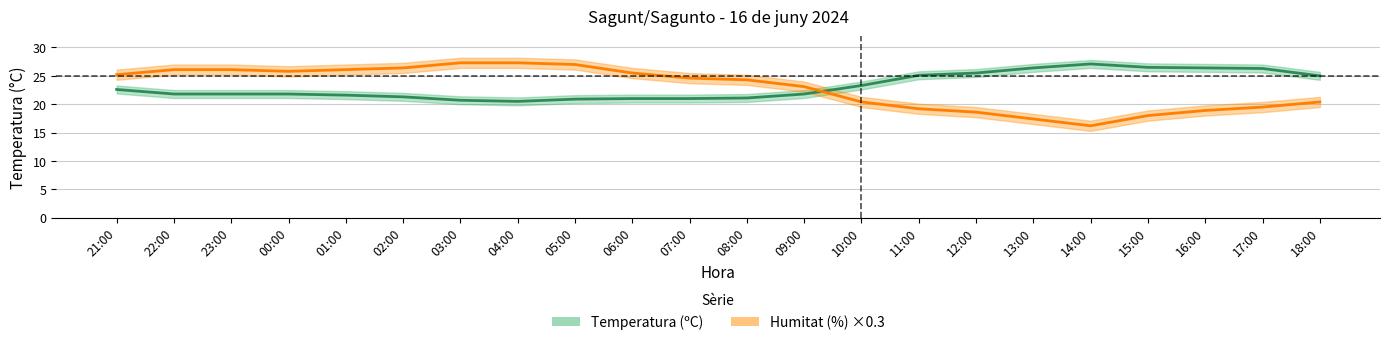

How many lines are shown in the chart?

2